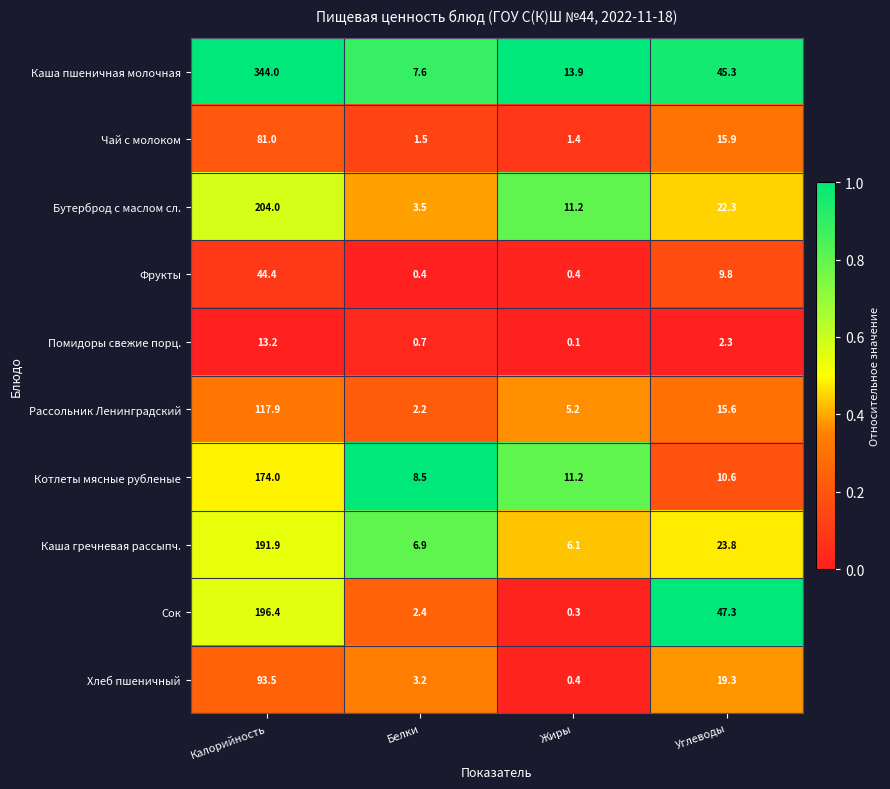

What is the sum of all Каша пшеничная молочная values?

410.8